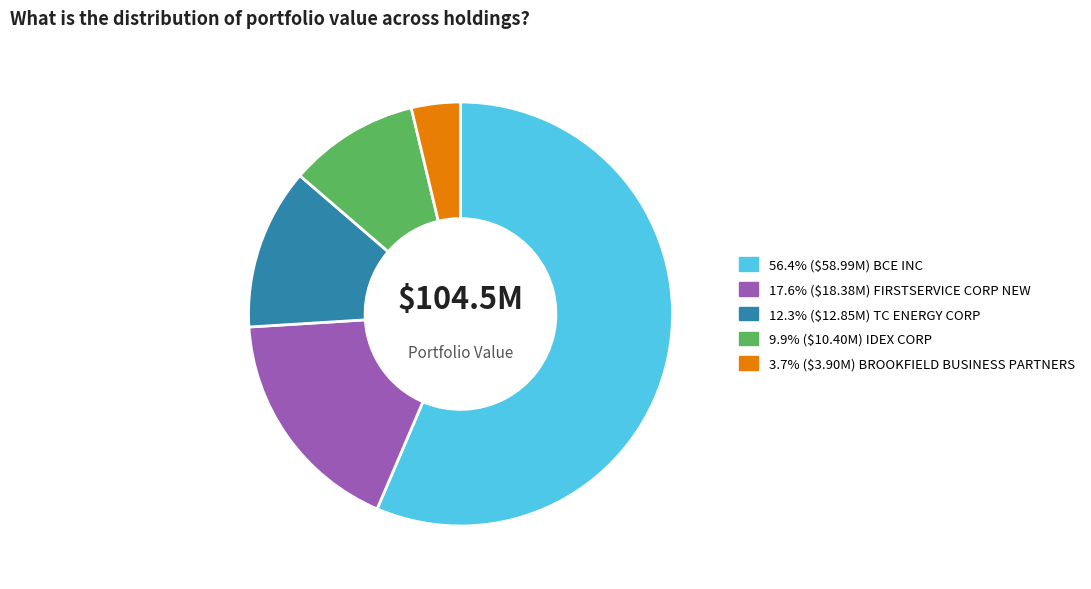

How many segments does this pie chart have?

5